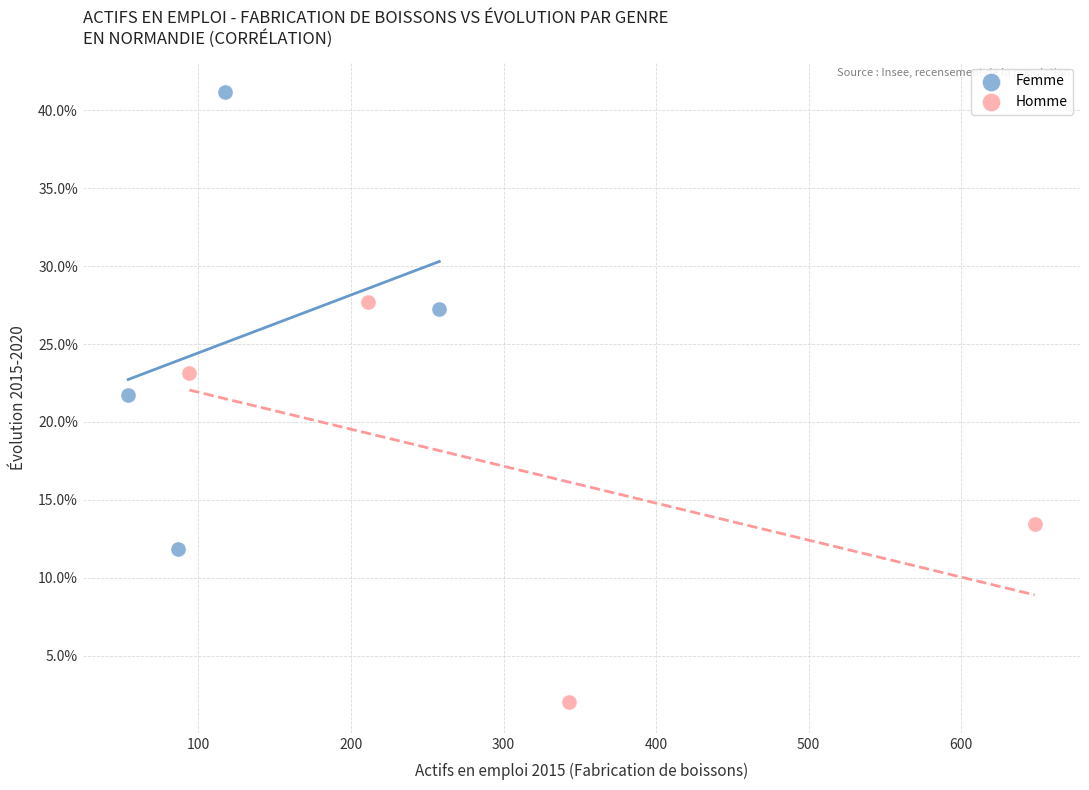

What are all the series names shown in the legend?

Femme, Homme